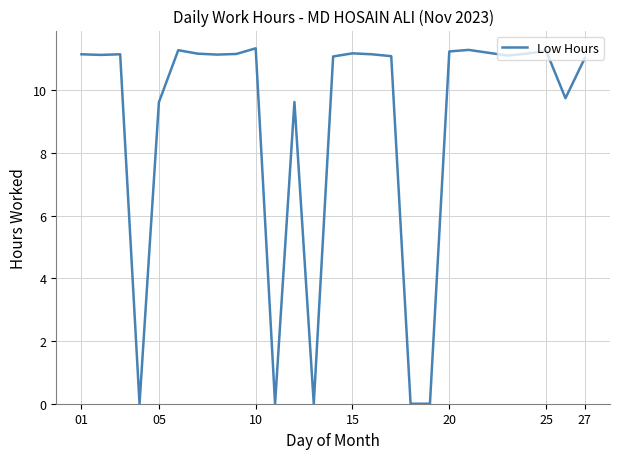

What is the difference between the maximum and minimum values?

11.3